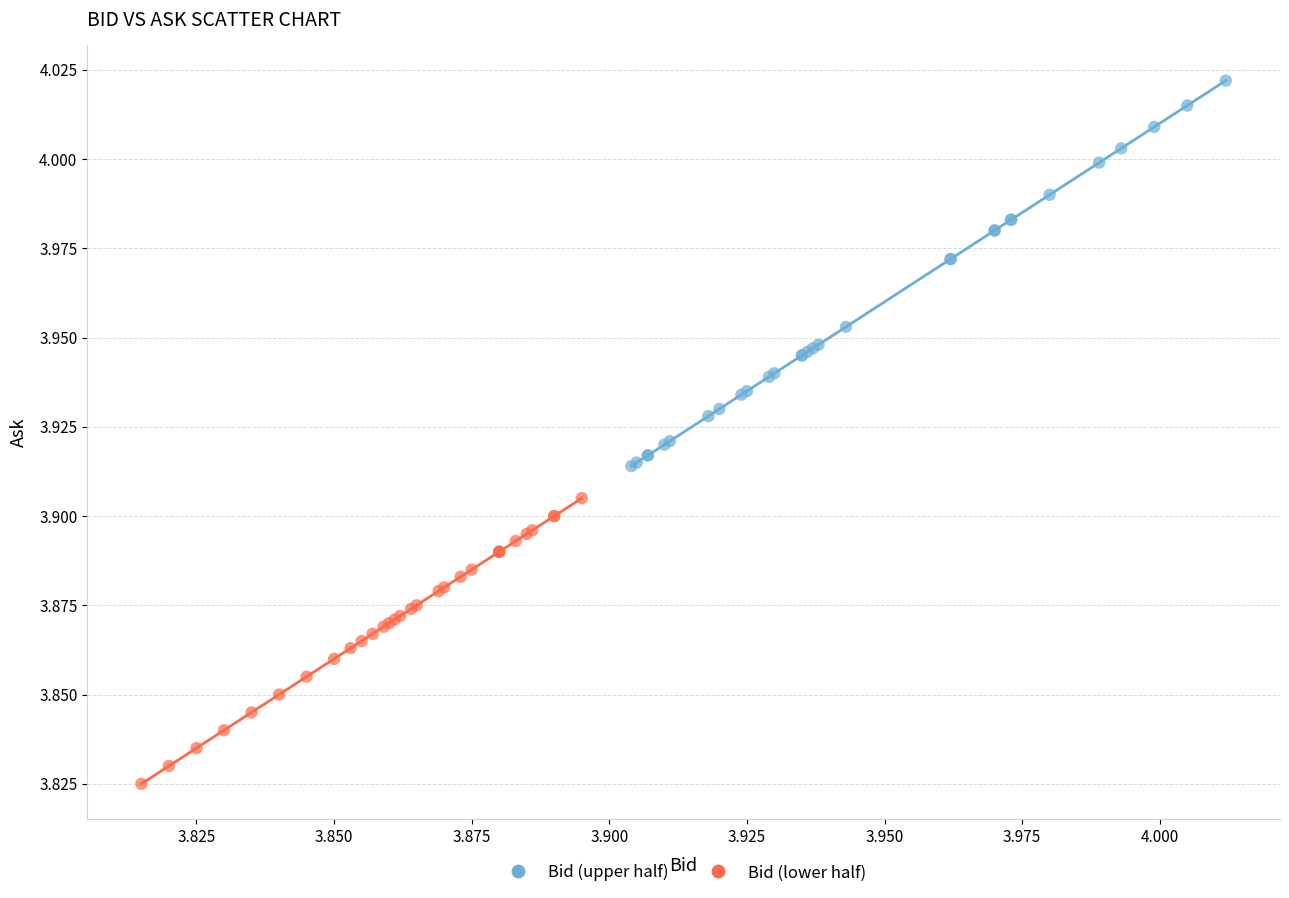

Which series contains the highest Y value?

Bid (upper half)